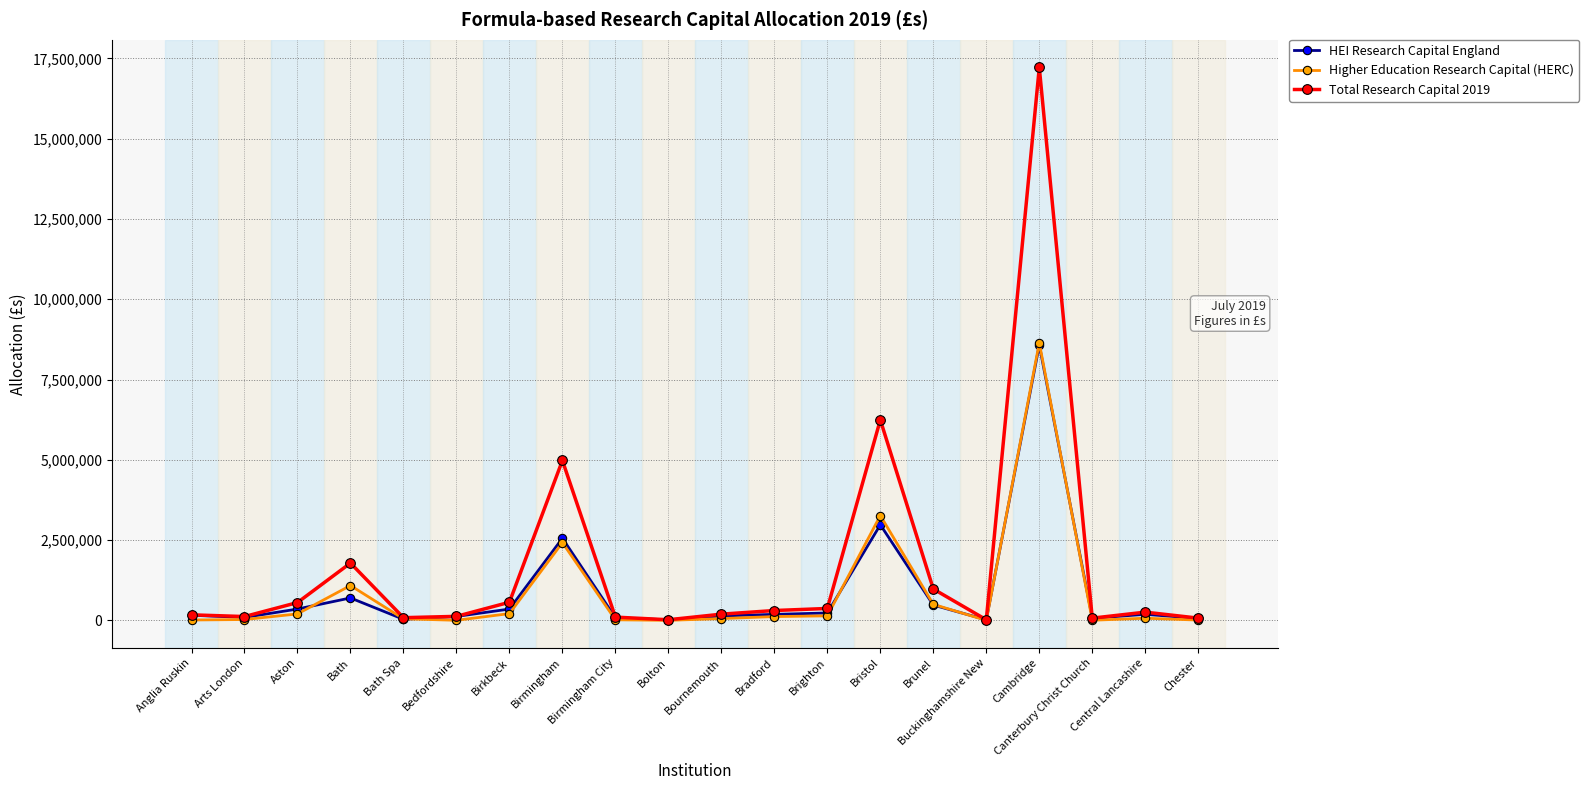

What is the label of the 20th point from the right?

Anglia Ruskin